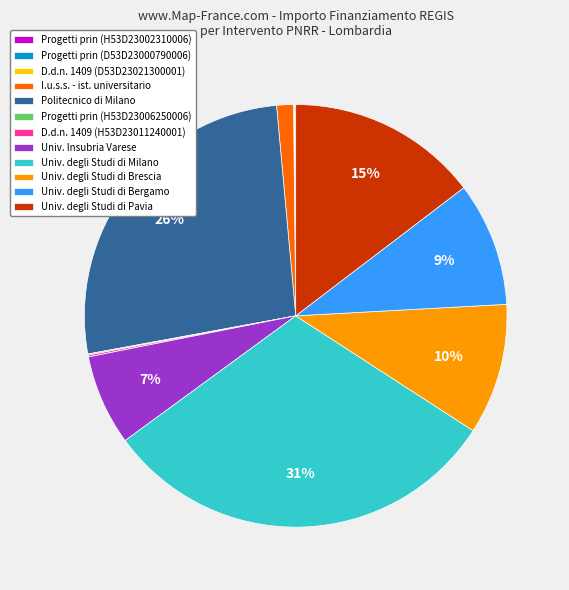

Does Univ. degli Studi di Bergamo represent more than half of the total?

No